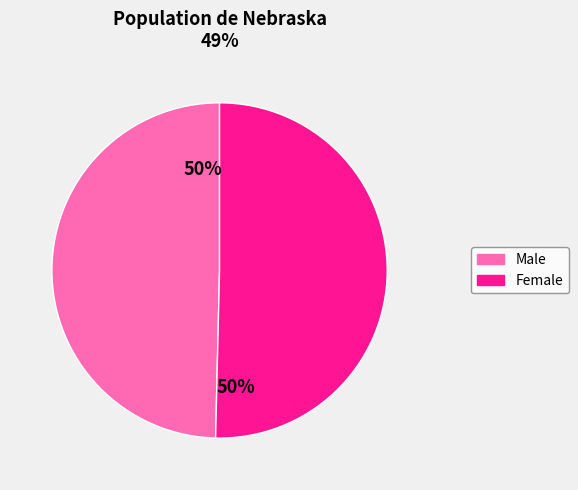

Do Female and Male together represent more than half of the pie?

Yes